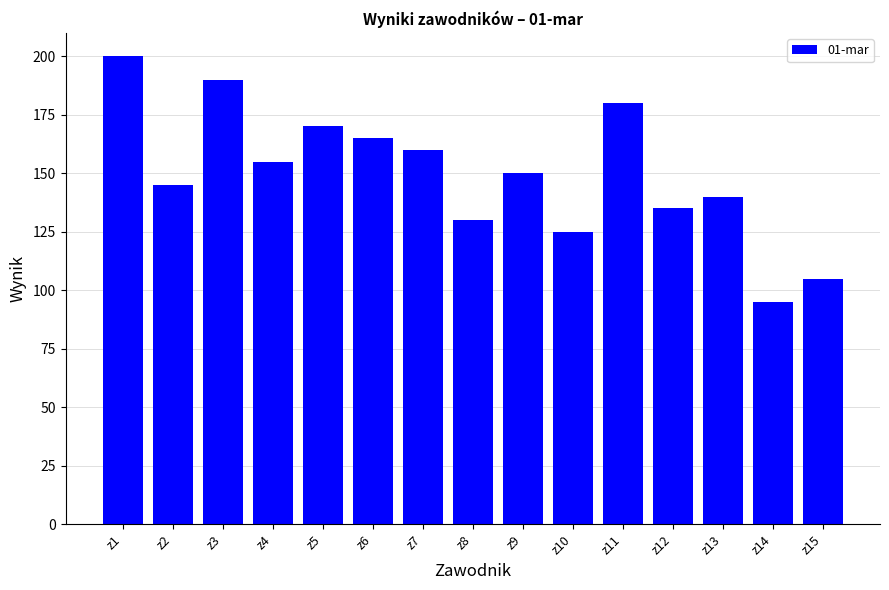

What value does the data have at z3, to the nearest 50?

200